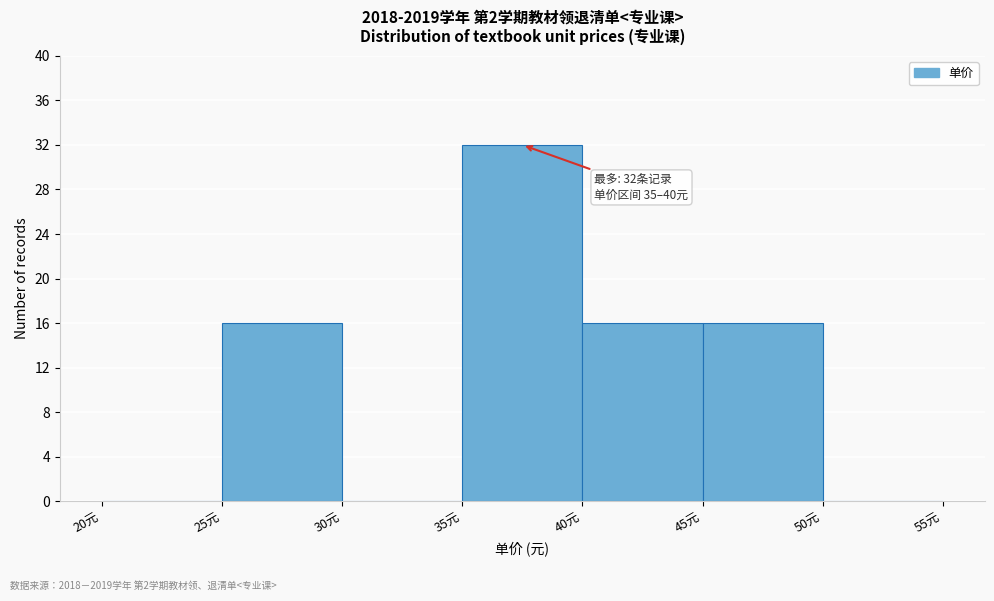

Which range on the x-axis has the tallest bar?

35 to 40